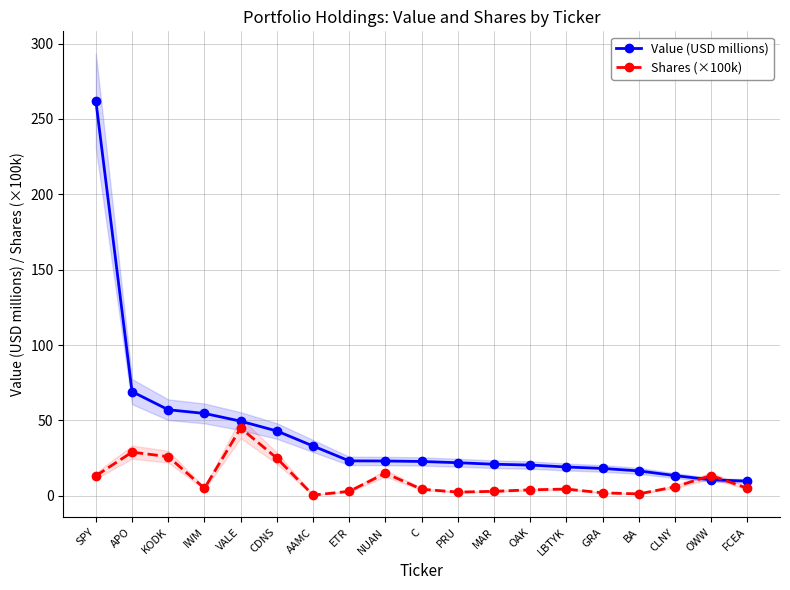

Is it true that Value (USD millions) equals 22.0 at PRU?

True